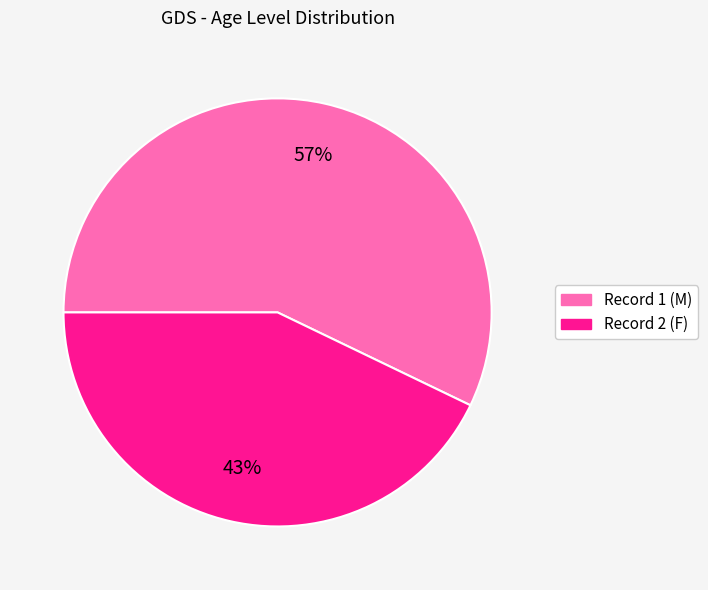

Is it true that Record 1 (M) is 57% of the pie?

True